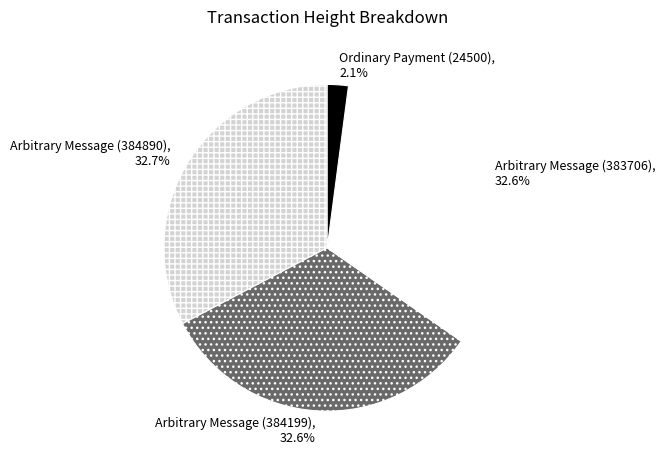

Which category has the smallest portion of the pie?

Ordinary Payment (24500)